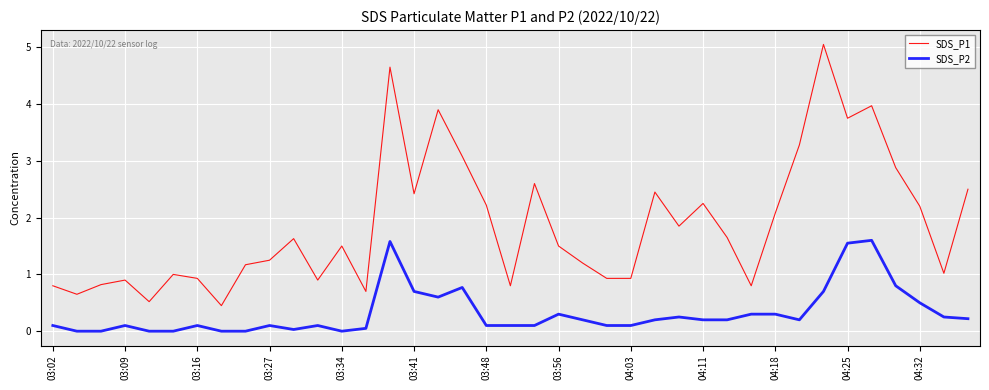

List the series in order of their peak value, highest first.

SDS_P1, SDS_P2